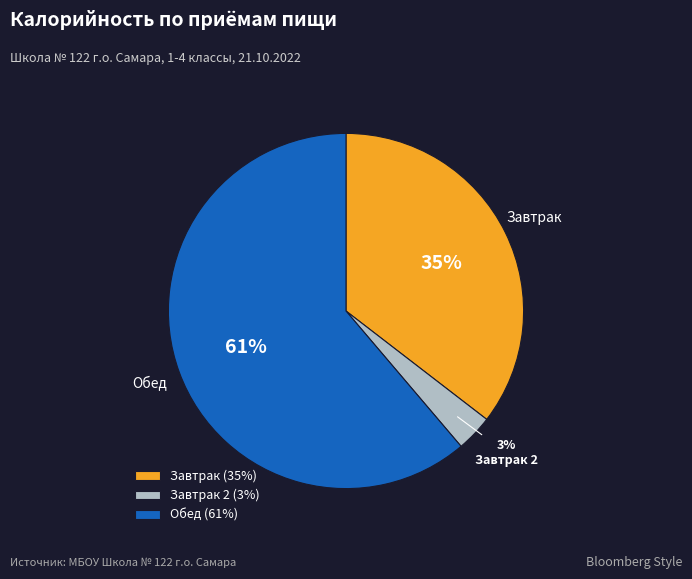

Does Обед represent more than half of the total?

Yes